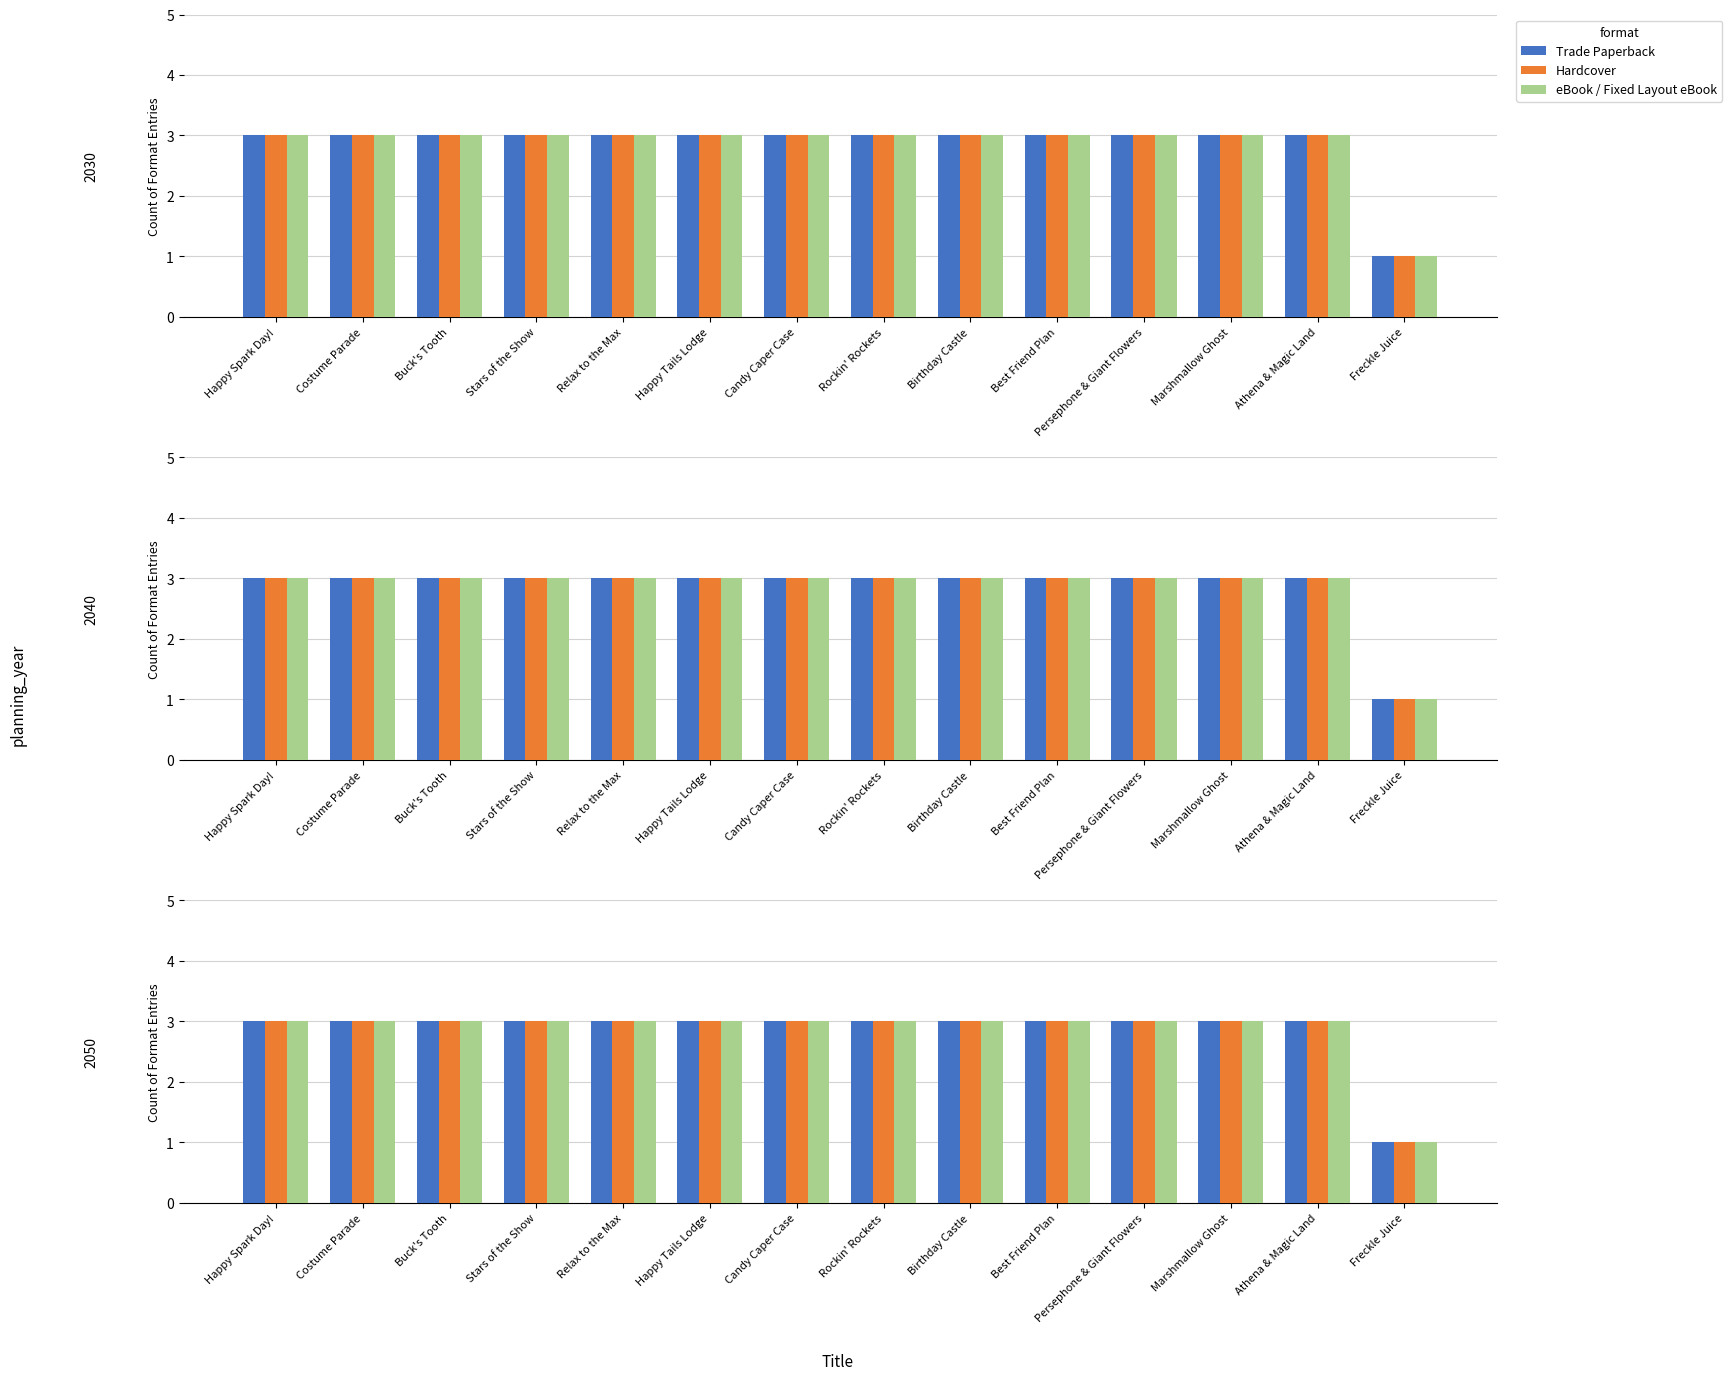

Between Stars of the Show and Birthday Castle, which is larger?

Stars of the Show